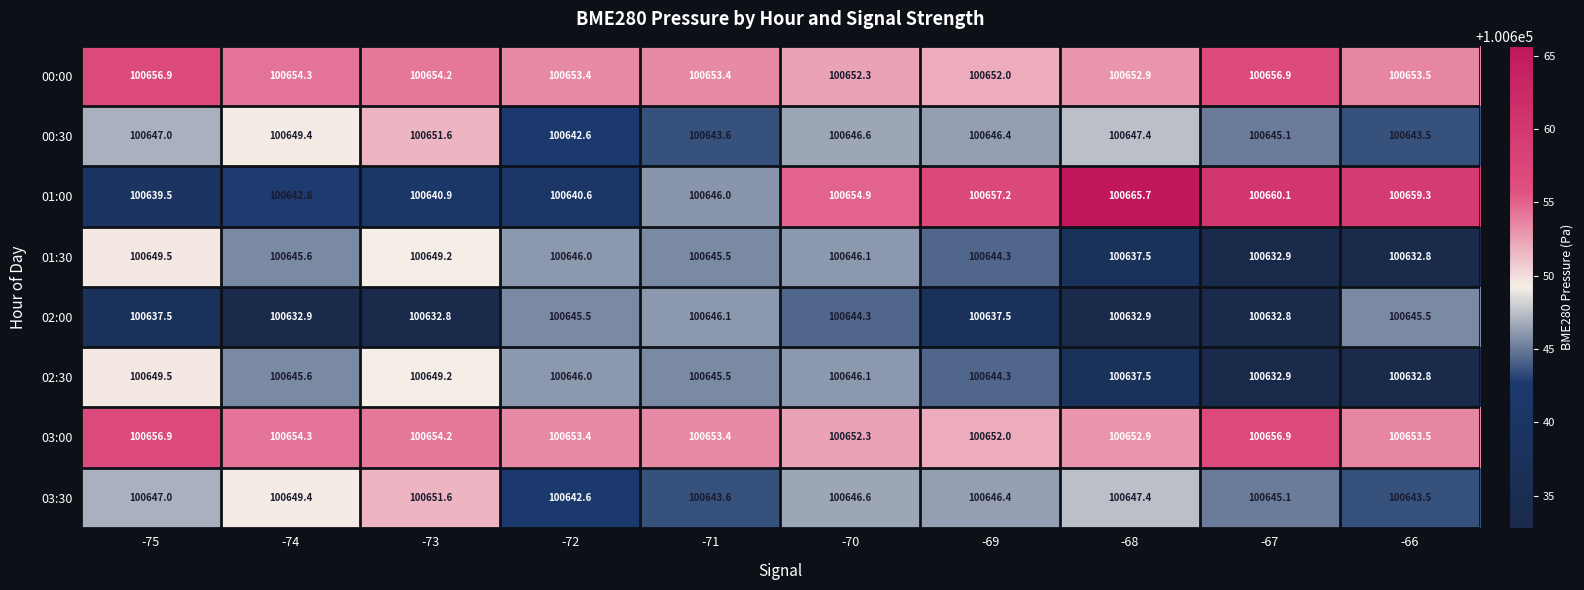

Is it true that 00:30 equals 100642.6 at -72?

True